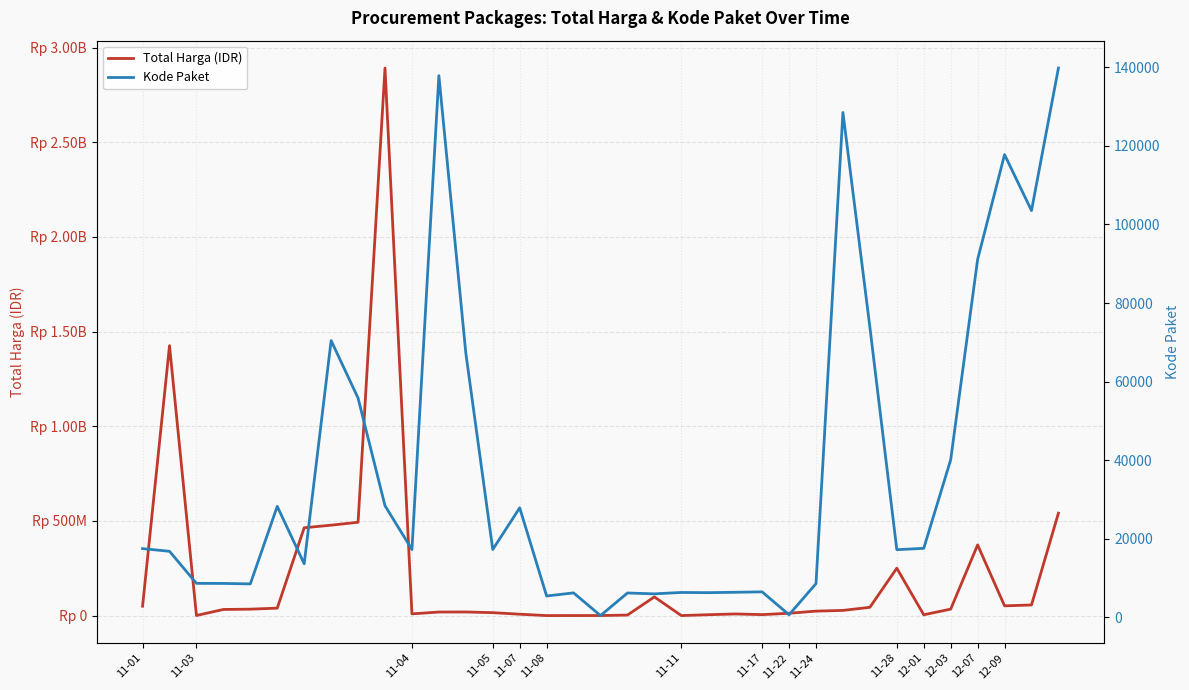

True or false: Kode Paket and Total Harga (IDR) cross at least once.

False